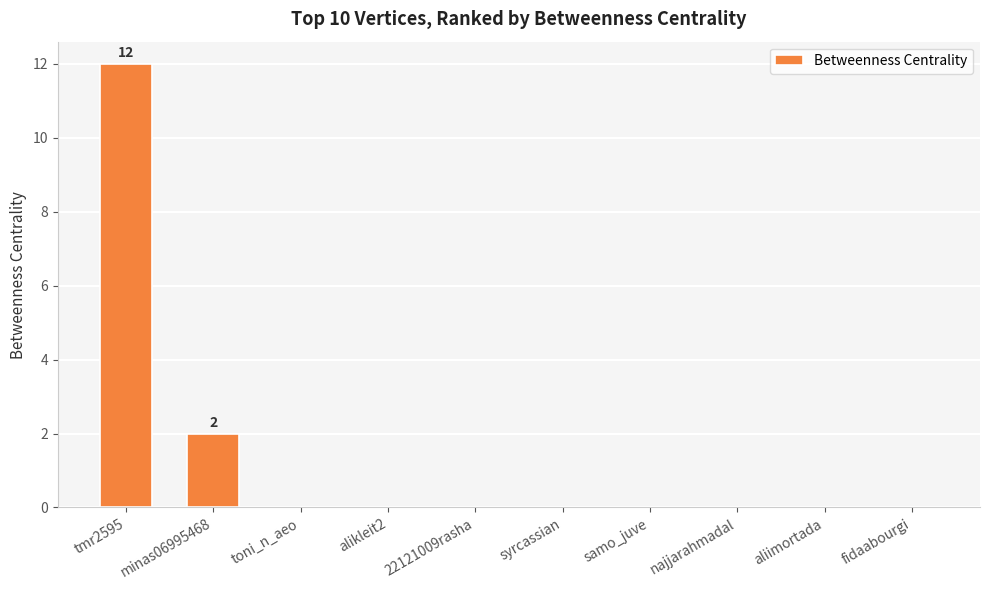

Is it true that the value at tmr2595 is 12?

True